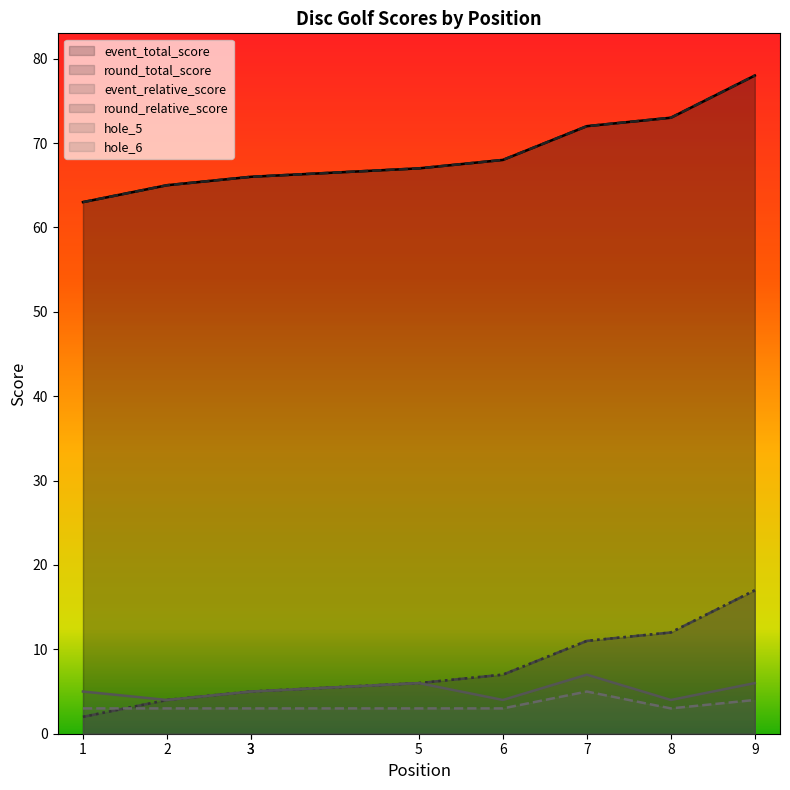

Reading left to right, what are all the values shown in this chart?

event_total_score: 63	65	66	66	67	68	72	73	78
round_total_score: 63	65	66	66	67	68	72	73	78
event_relative_score: 2	4	5	5	6	7	11	12	17
round_relative_score: 2	4	5	5	6	7	11	12	17
hole_5: 5	4	5	5	6	4	7	4	6
hole_6: 3	3	3	3	3	3	5	3	4